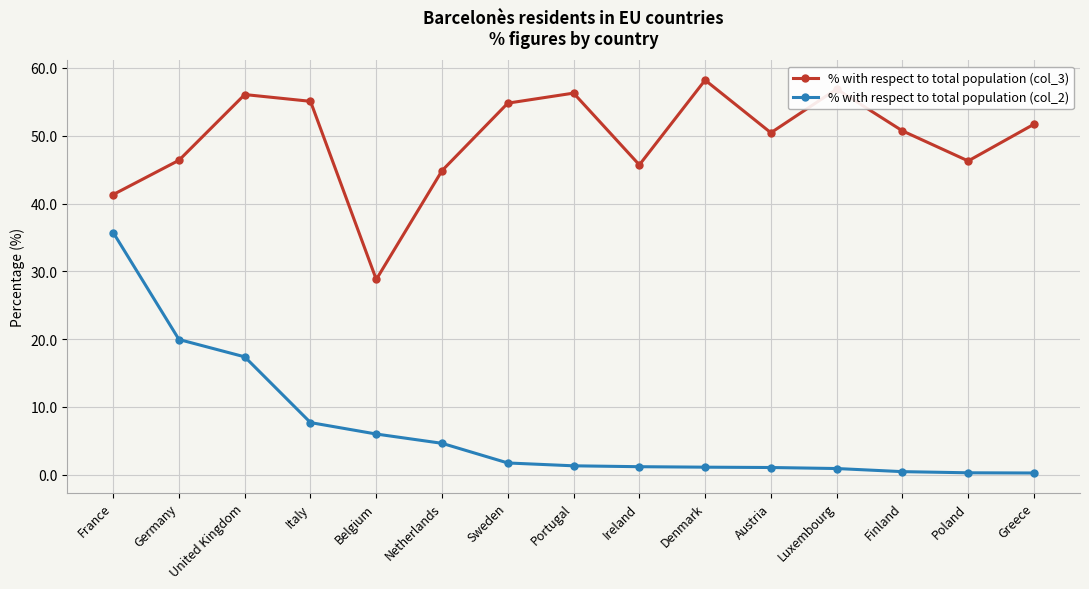

At which label does % with respect to total population (col_2) first exceed 1?

France